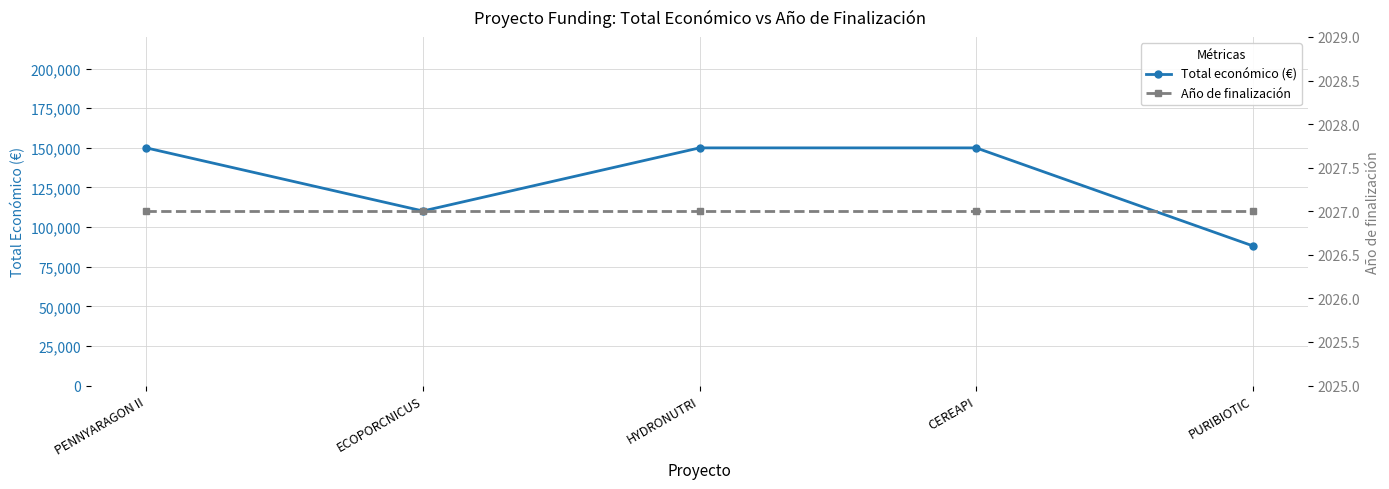

At how many categories does at least one series exceed 42215?

5